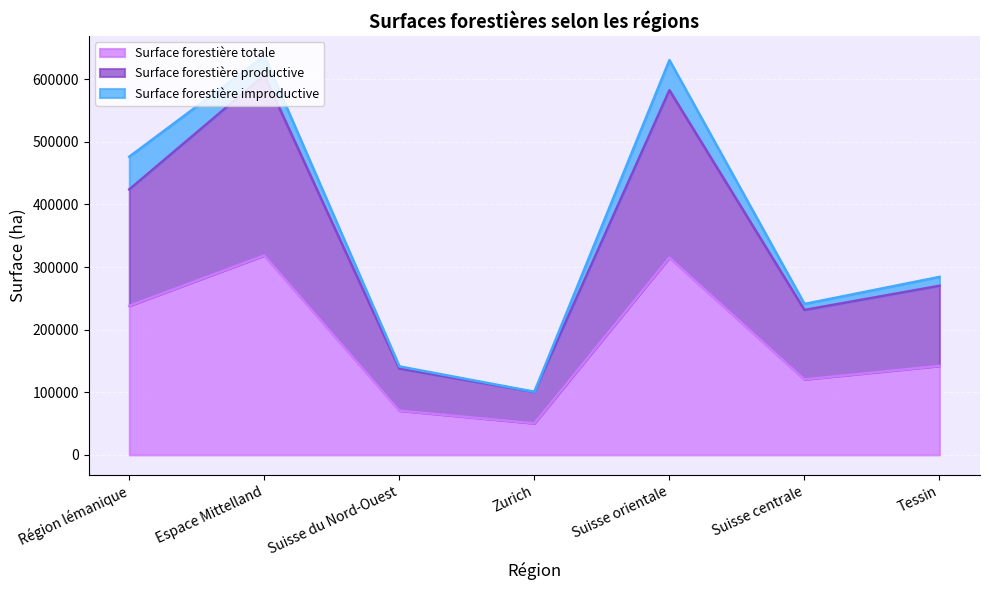

How many lines are shown in the chart?

3